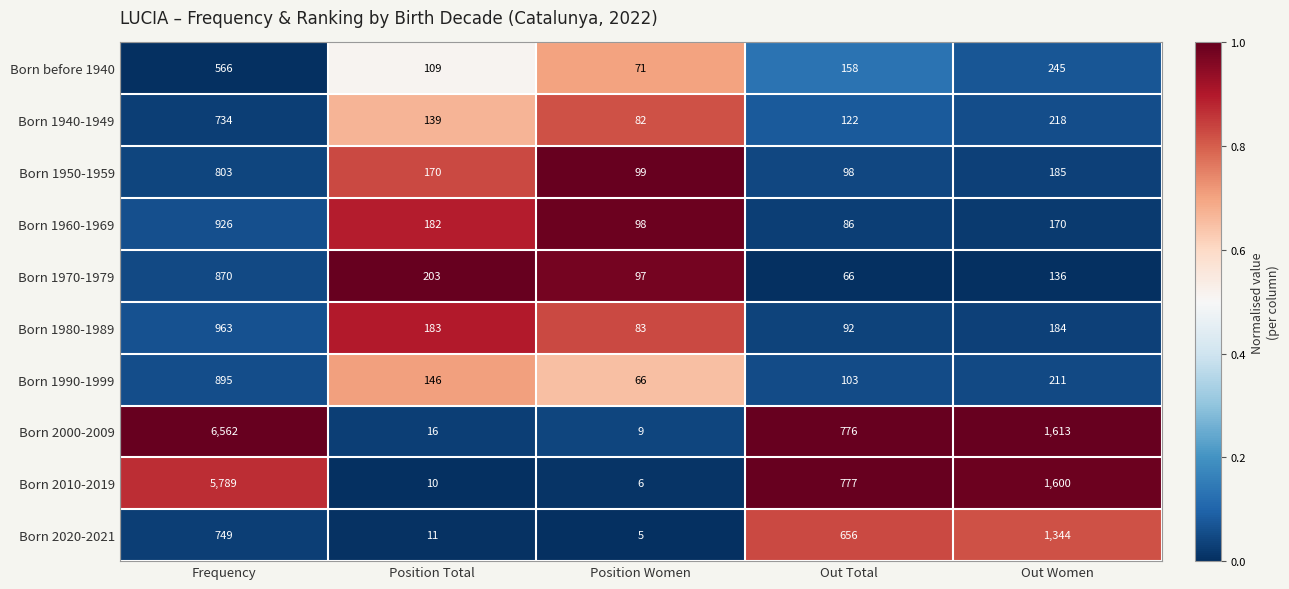

At which label does Born 2020-2021 reach its peak?

Out Women